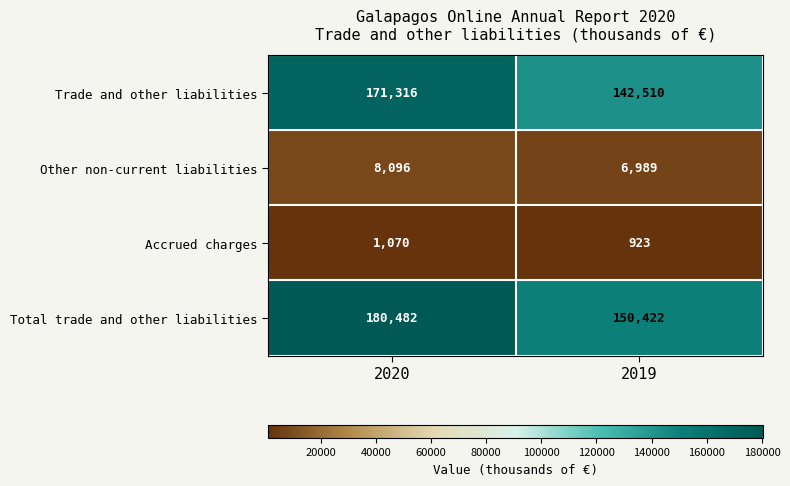

Between 2020 and 2019, which series saw the biggest shift?

Total trade and other liabilities